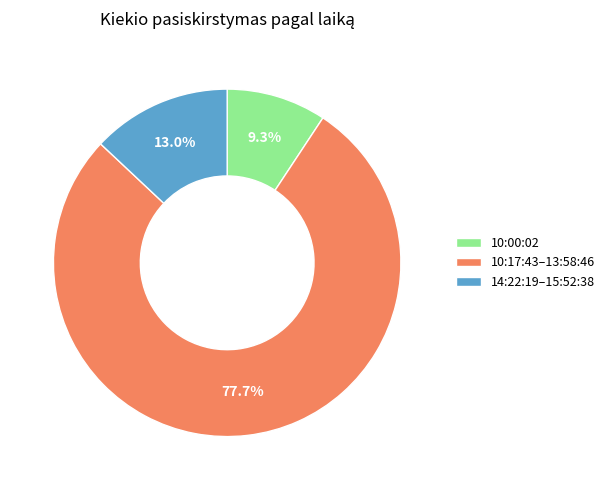

Which slice is the largest?

10:17:43–13:58:46